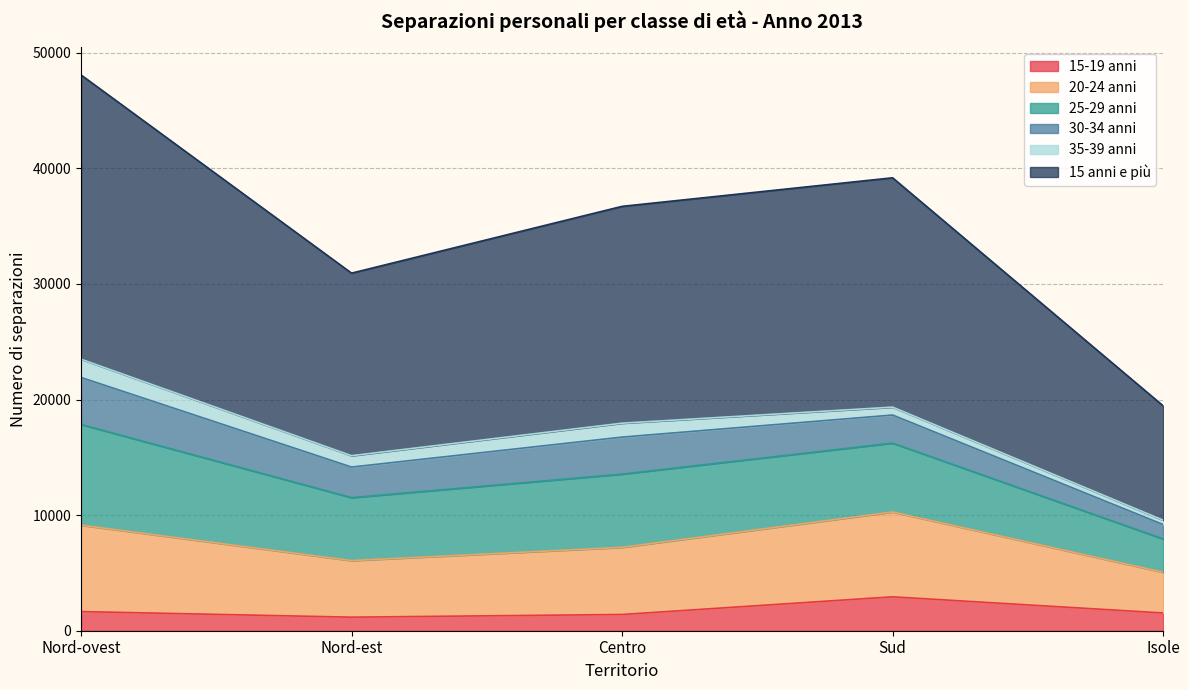

Is it true that 15-19 anni equals 1405 at Centro?

True